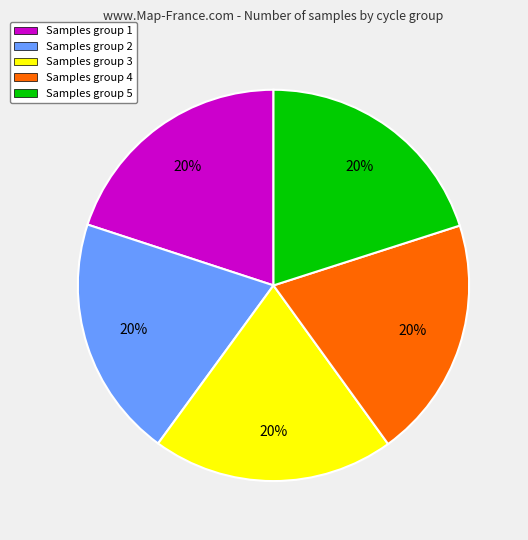

Combined, do Samples group 3 and Samples group 4 account for over 50%?

No